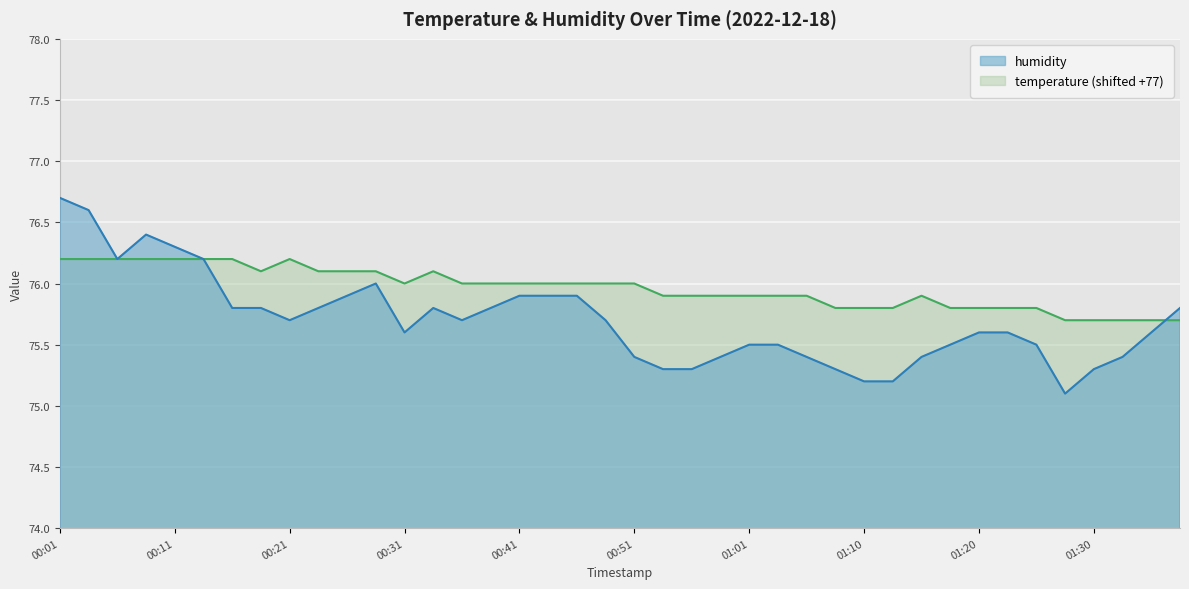

Count the number of data series in this chart.

2